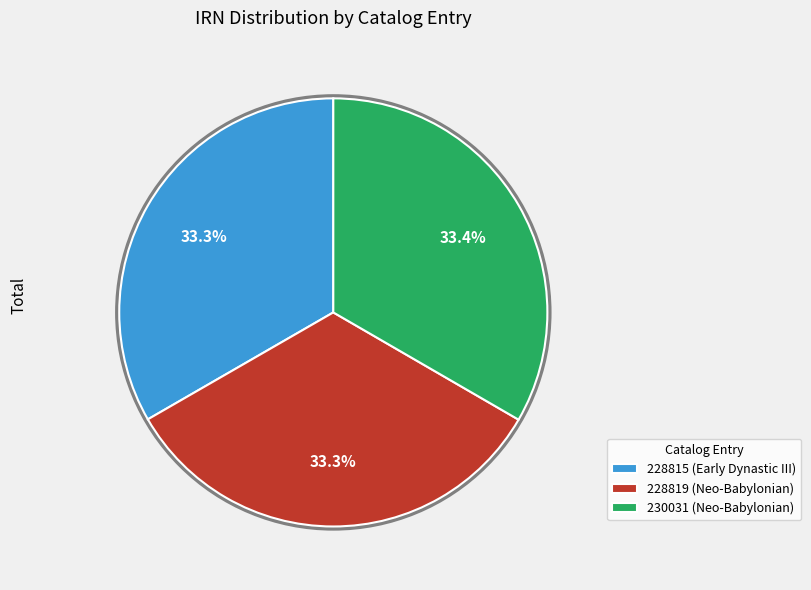

What percentage is the 230031 (Neo-Babylonian) slice, to the nearest percent?

33%